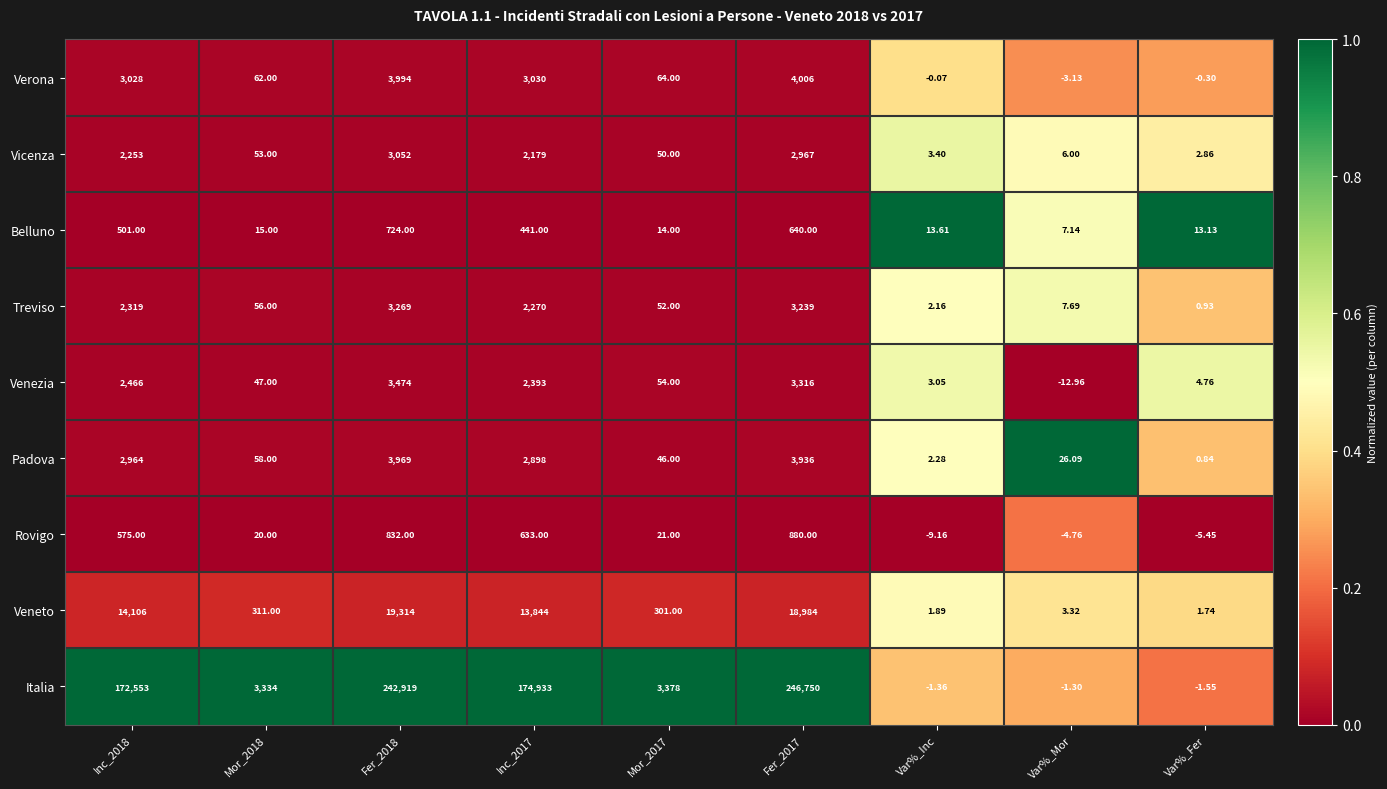

At Mor_2017, list the series in order from smallest to largest.

Belluno, Rovigo, Padova, Vicenza, Treviso, Venezia, Verona, Veneto, Italia